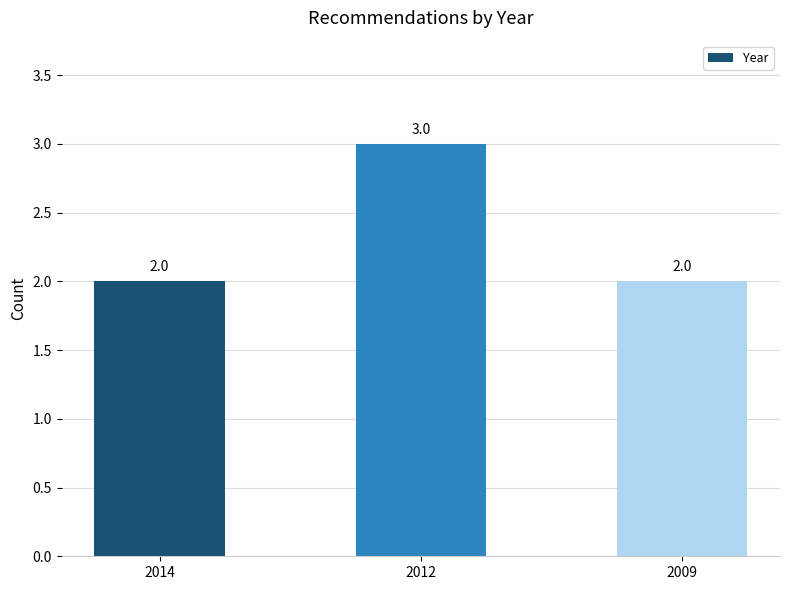

Count the values in the range 2 to 3.

3